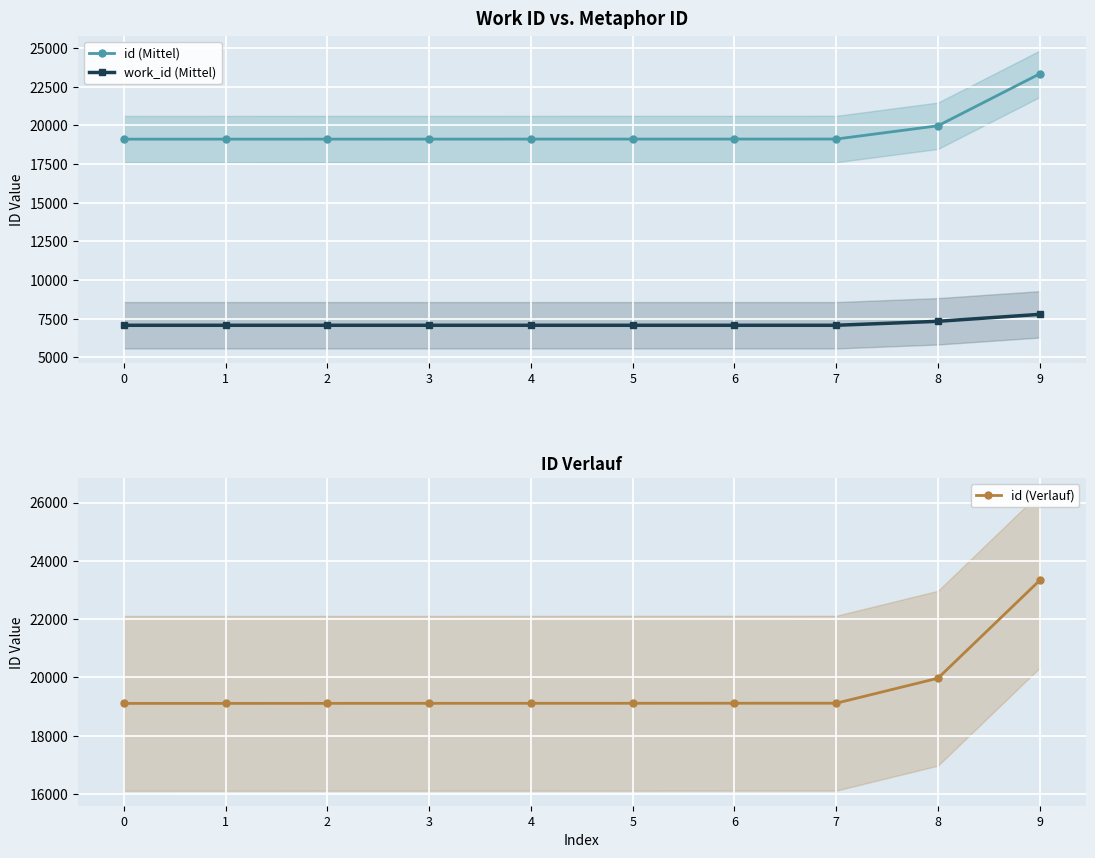

Count the number of categories in the chart.

10